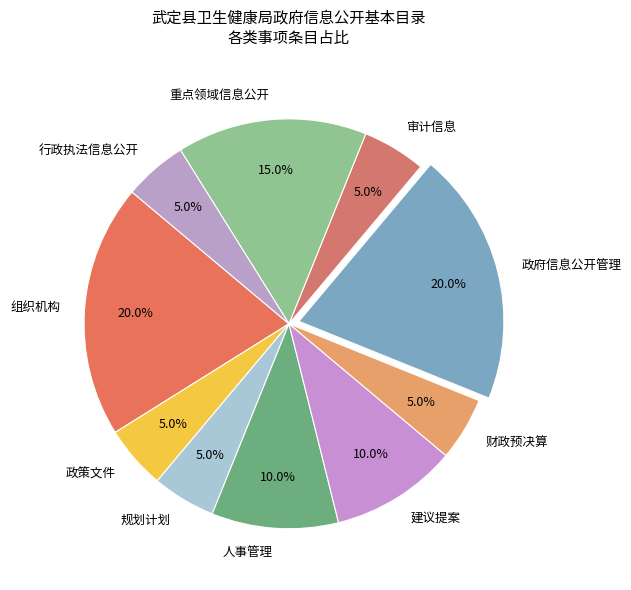

To the nearest percent, what is the combined percentage of 组织机构 and 政策文件?

25%